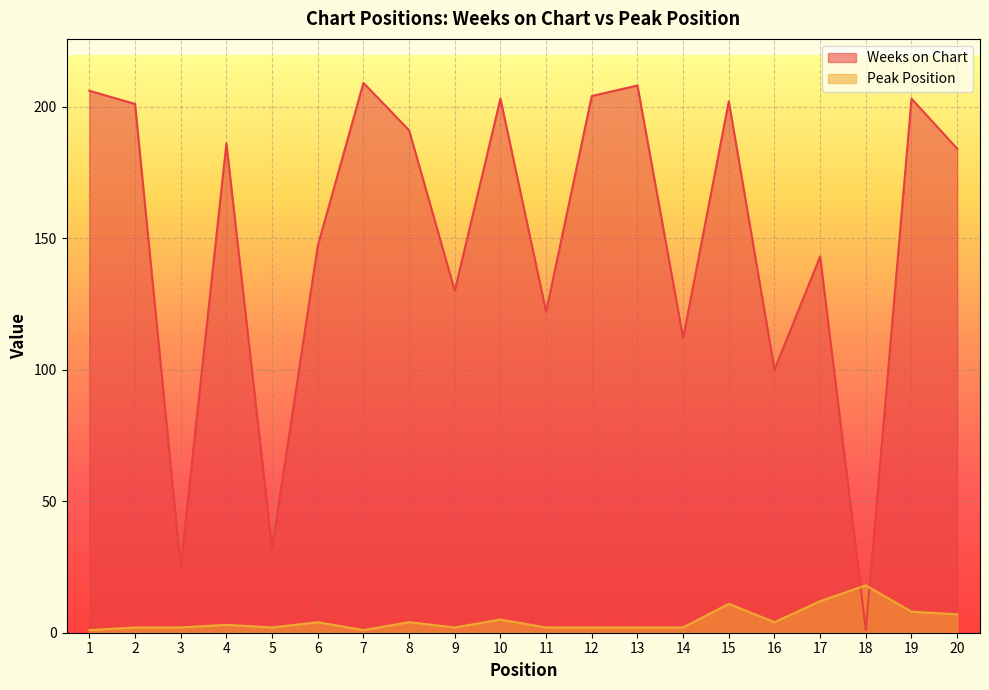

What is the difference between the Peak Position values at 9 and 4?

1